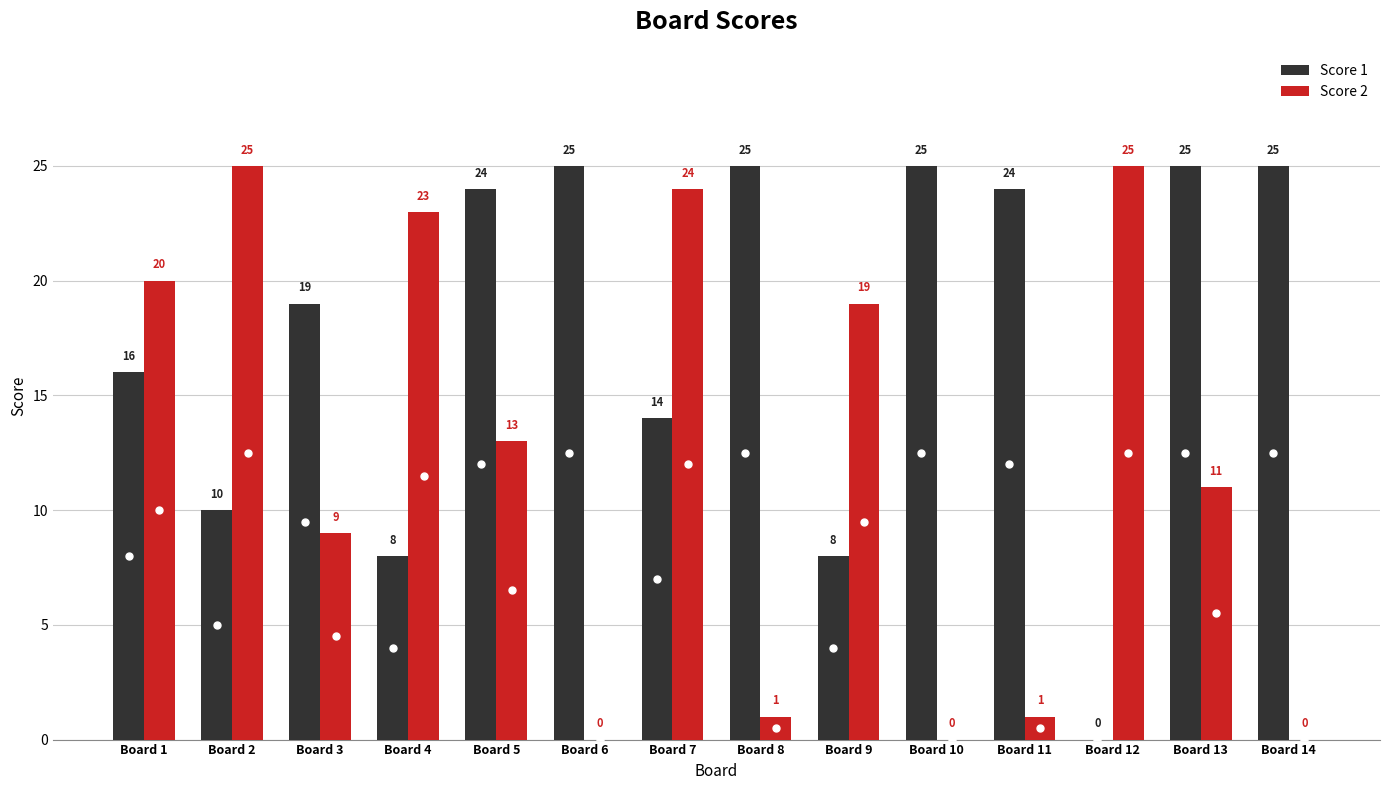

Between Board 8 and Board 10, which series saw the biggest shift?

Score 2